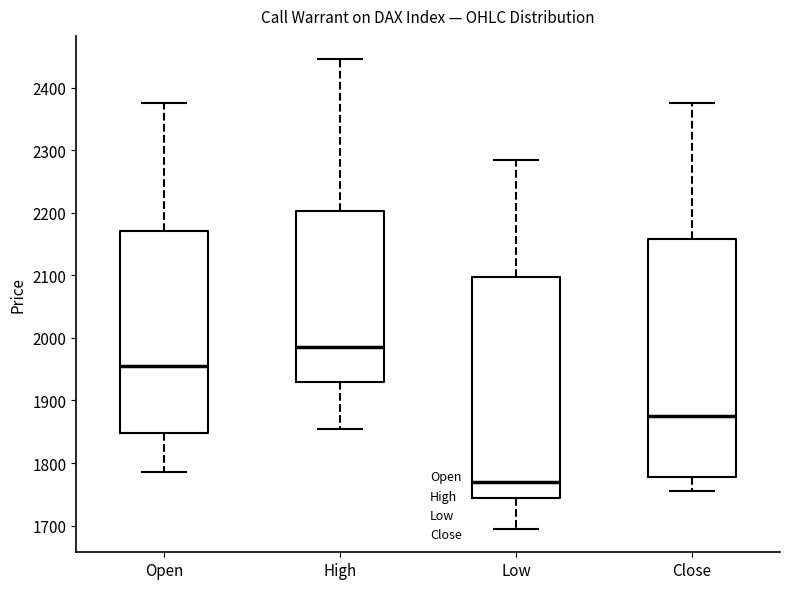

Which box is the tallest, from its lower edge to its upper edge?

Close